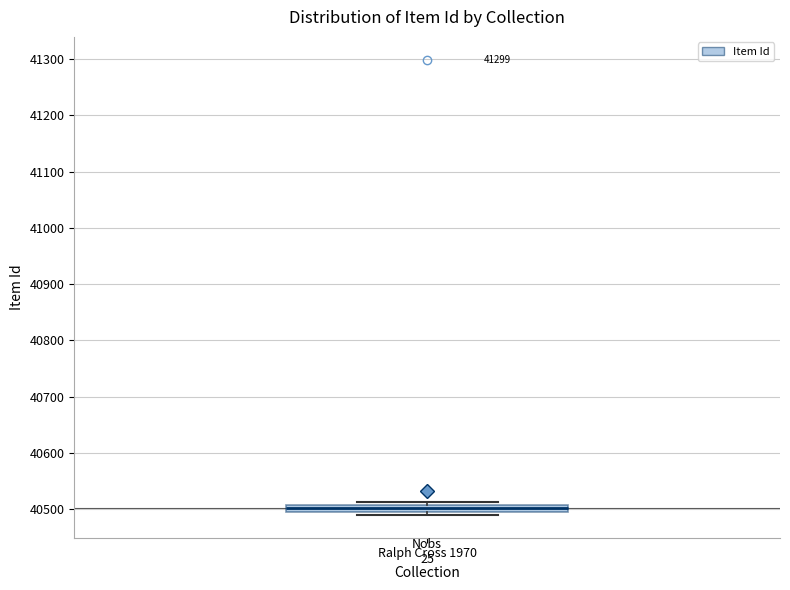

Where is the upper edge of the box for Ralph Cross 1970 on the y-axis? The values are not printed on the chart, so give them approximately, as read against the axis.

40510